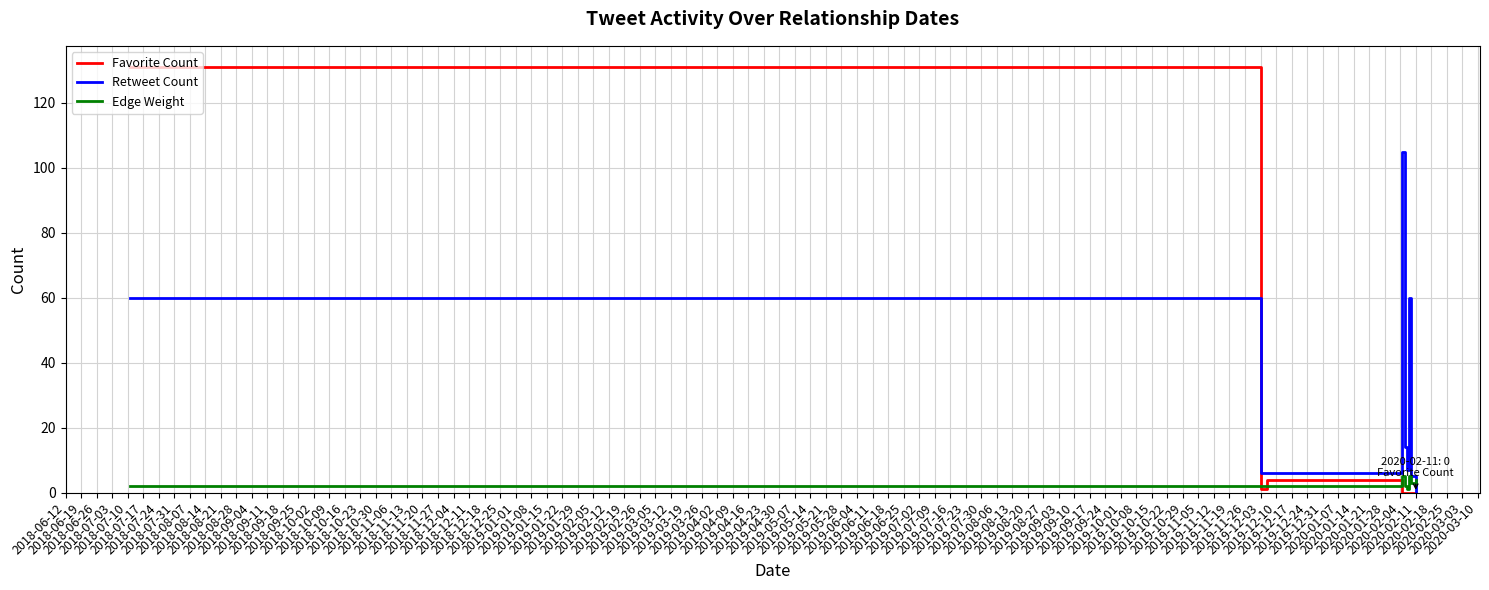

Which series has the widest spread of values?

Favorite Count